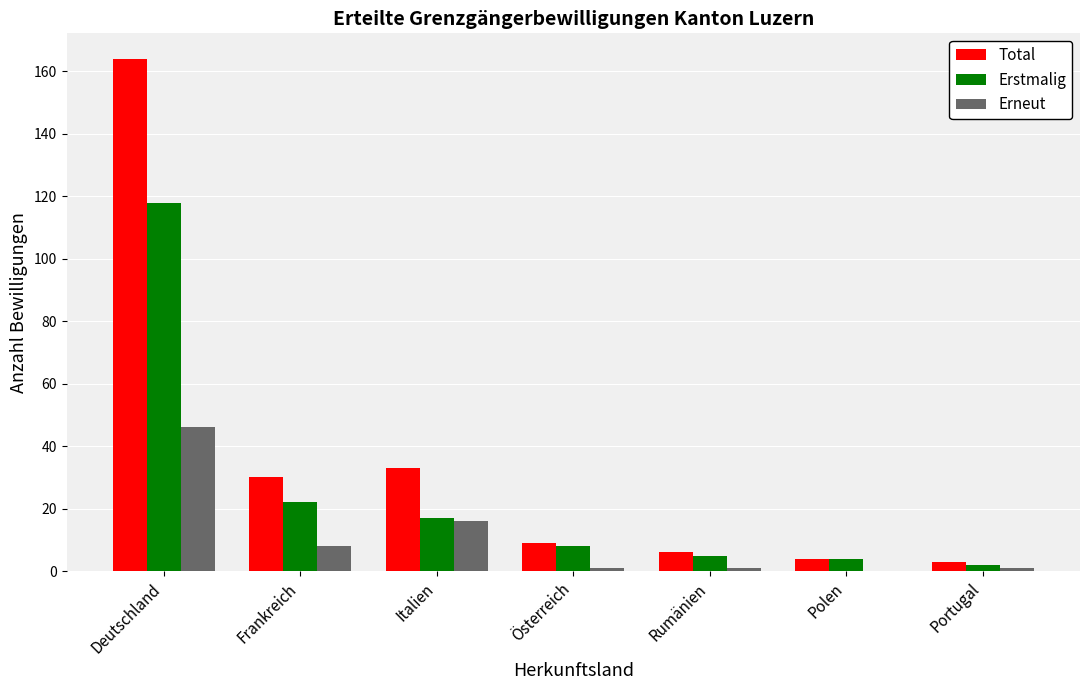

Reading left to right, extract all data points from this chart.

Total: 164	30	33	9	6	4	3
Erstmalig: 118	22	17	8	5	4	2
Erneut: 46	8	16	1	1	0	1